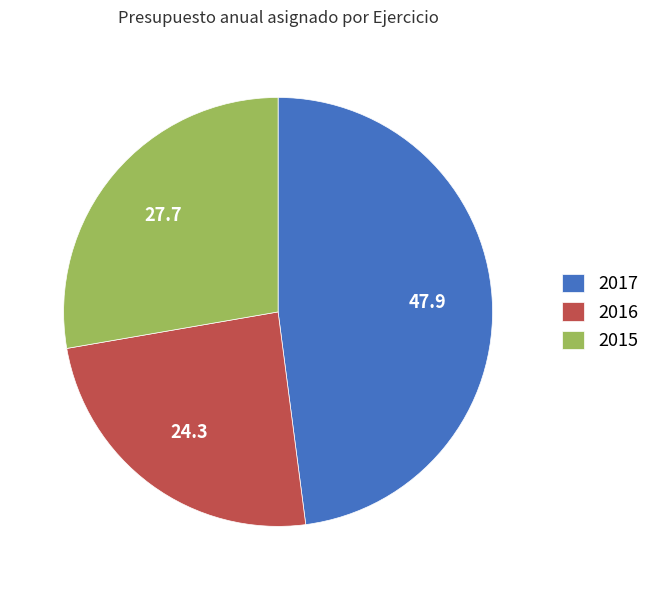

True or false: 2016 accounts for 30% of the total.

False